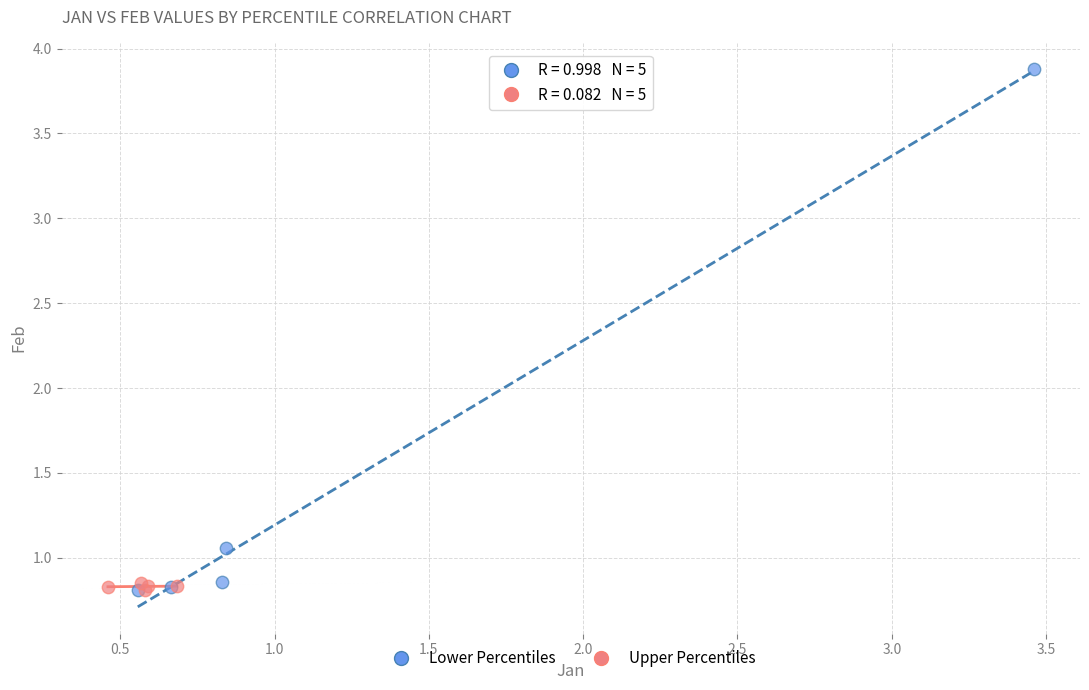

What are all the series names shown in the legend?

Lower Percentiles, Upper Percentiles